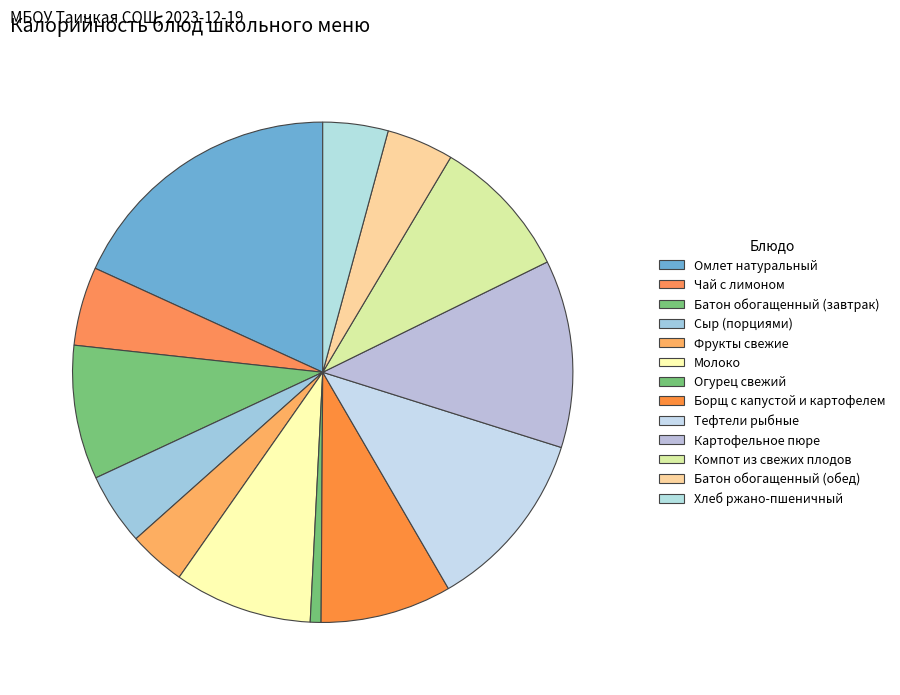

Combined, do Огурец свежий and Фрукты свежие account for over 50%?

No